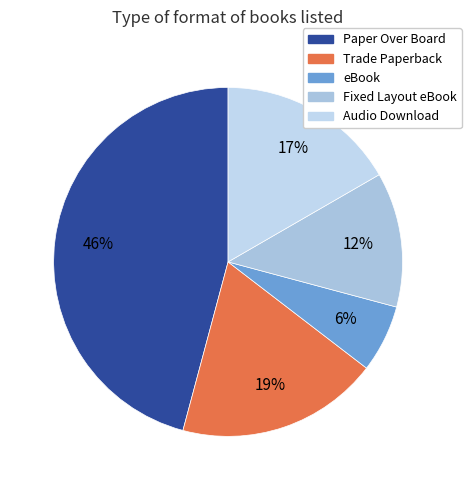

What is the total percentage of eBook and Trade Paperback?

25.0%